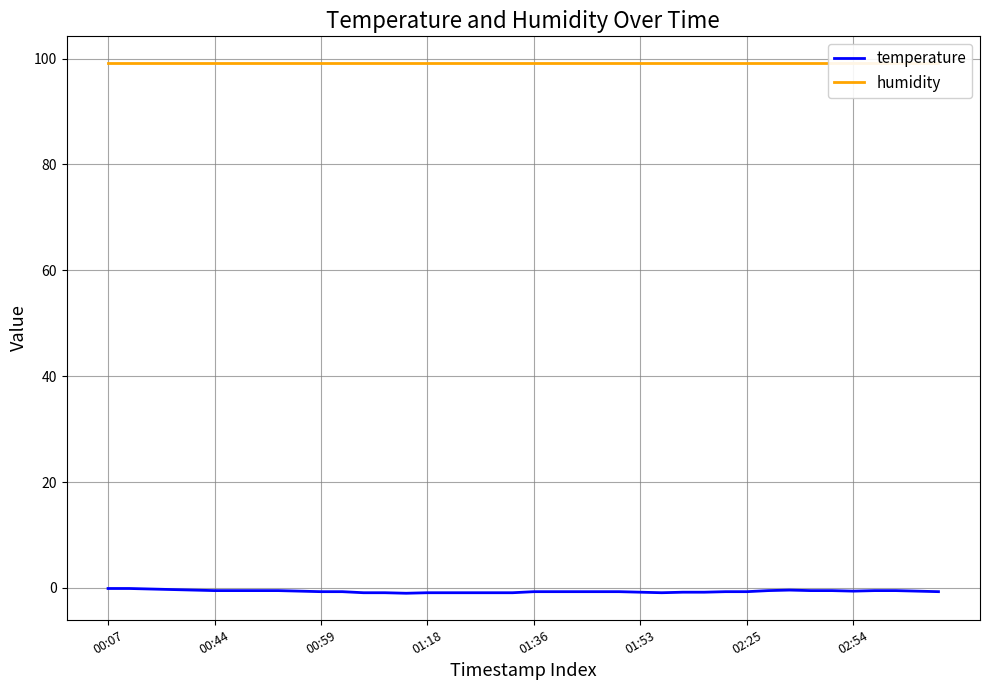

Rank the series by their average value, from lowest to highest.

temperature, humidity